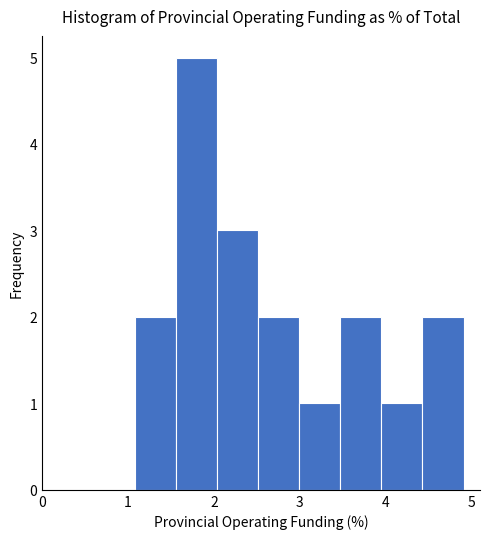

What is the height of the bar covering 3.5 to 4.0 on the x-axis? Neither the bar edges nor the heights are printed on the chart, so give them approximately, as read against the axes.

2